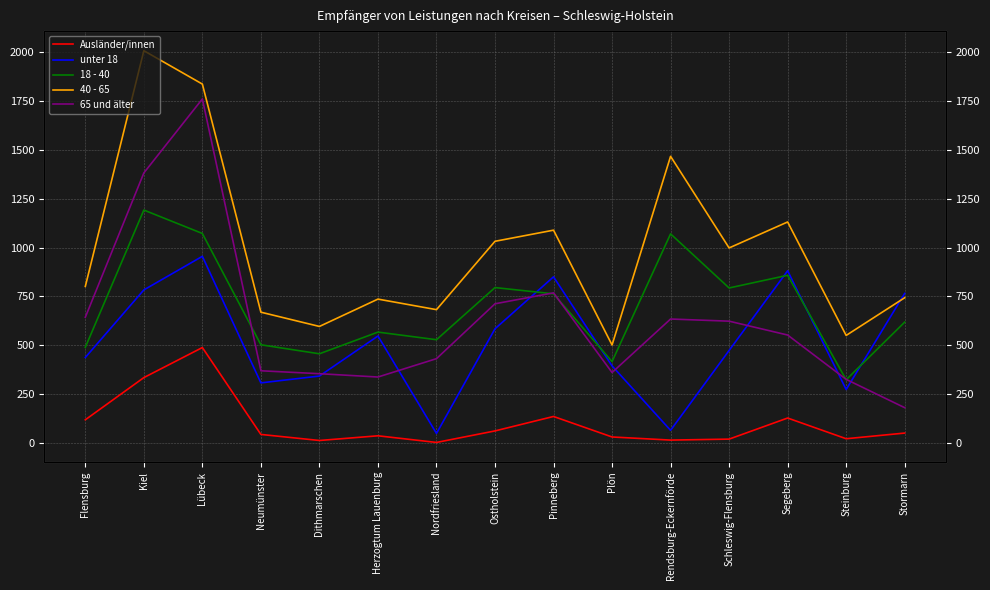

The value of 40 - 65 at Plön is 501. True or false?

True